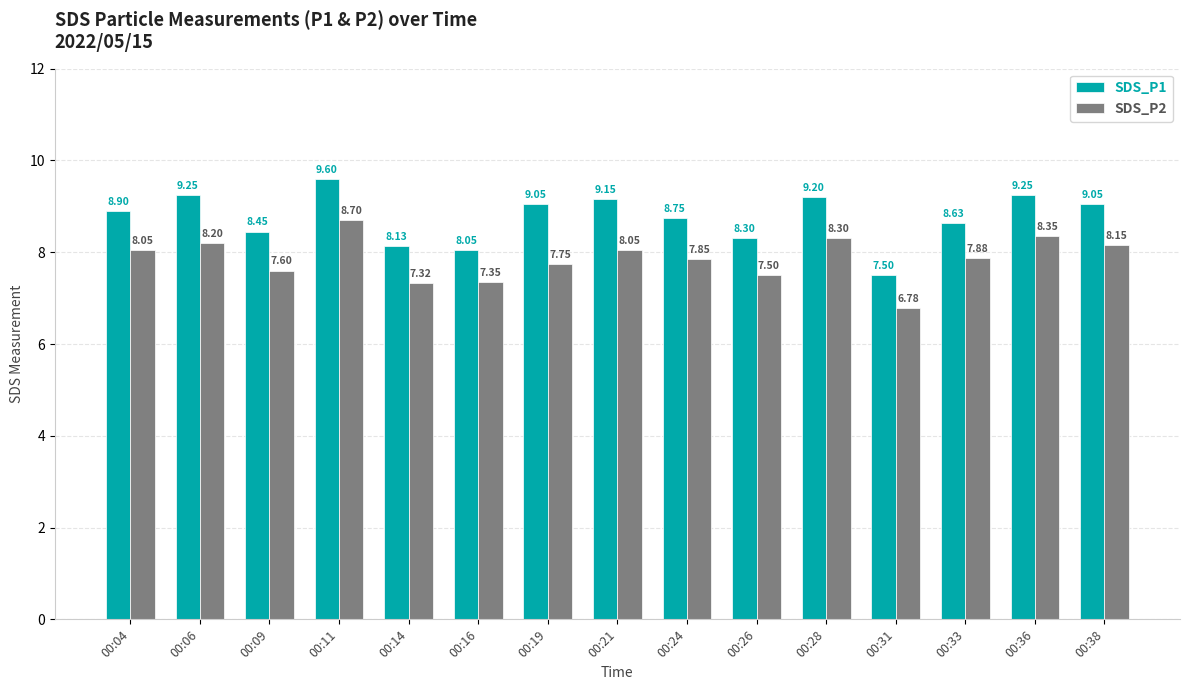

What is the value of the SDS_P2 bar at the 2nd from the left?

8.2